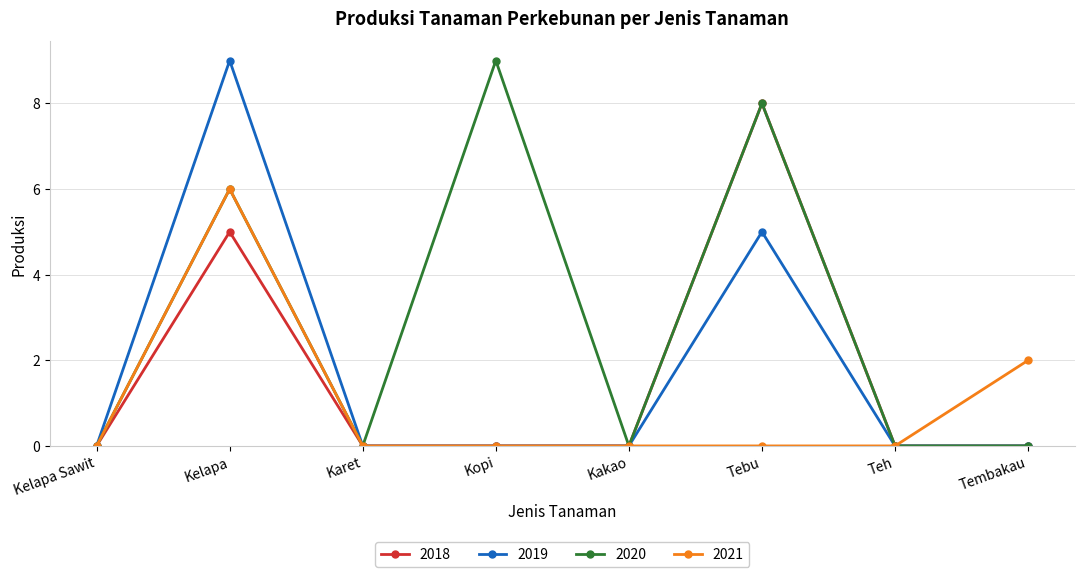

What is the greatest value displayed?

9